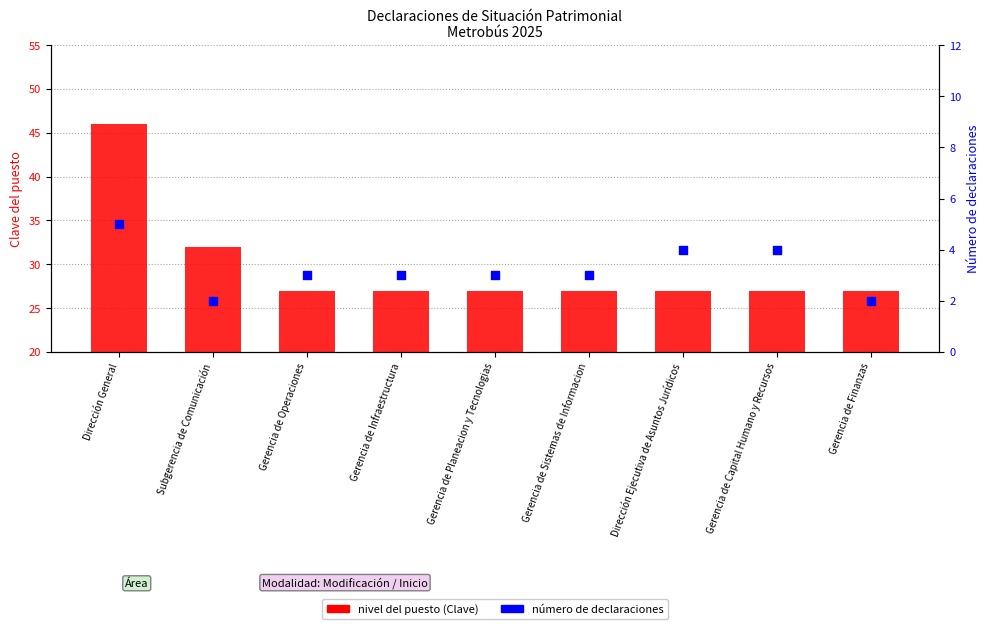

At how many categories does at least one series exceed 2?

9